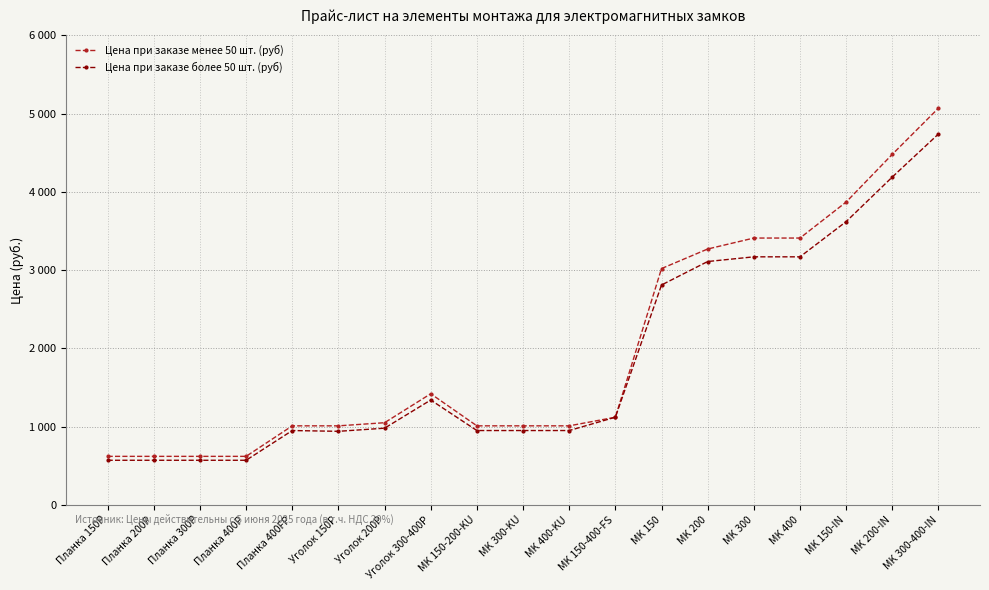

Is this an area chart (filled region under the line)?

No